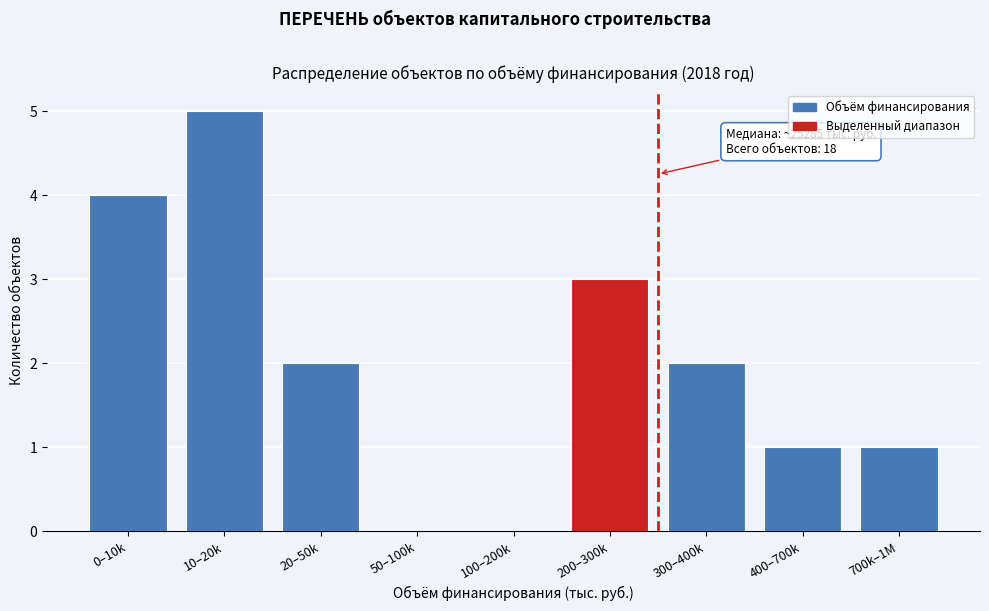

Reading right to left, transcribe all the data shown in this chart.

700k–1M=1	400–700k=1	300–400k=2	200–300k=3	100–200k=0	50–100k=0	20–50k=2	10–20k=5	0–10k=4